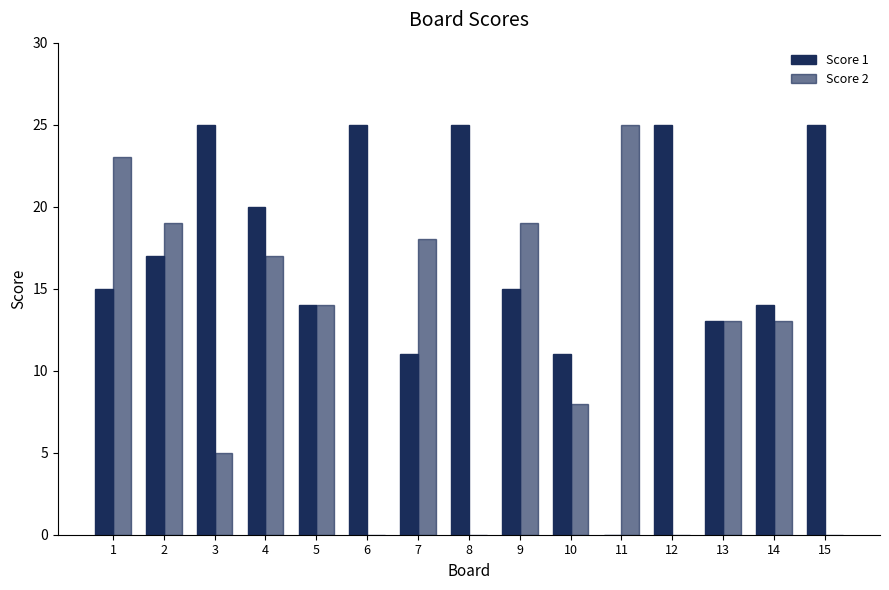

What is the difference between the maximum and minimum values in the Score 2 series?

25